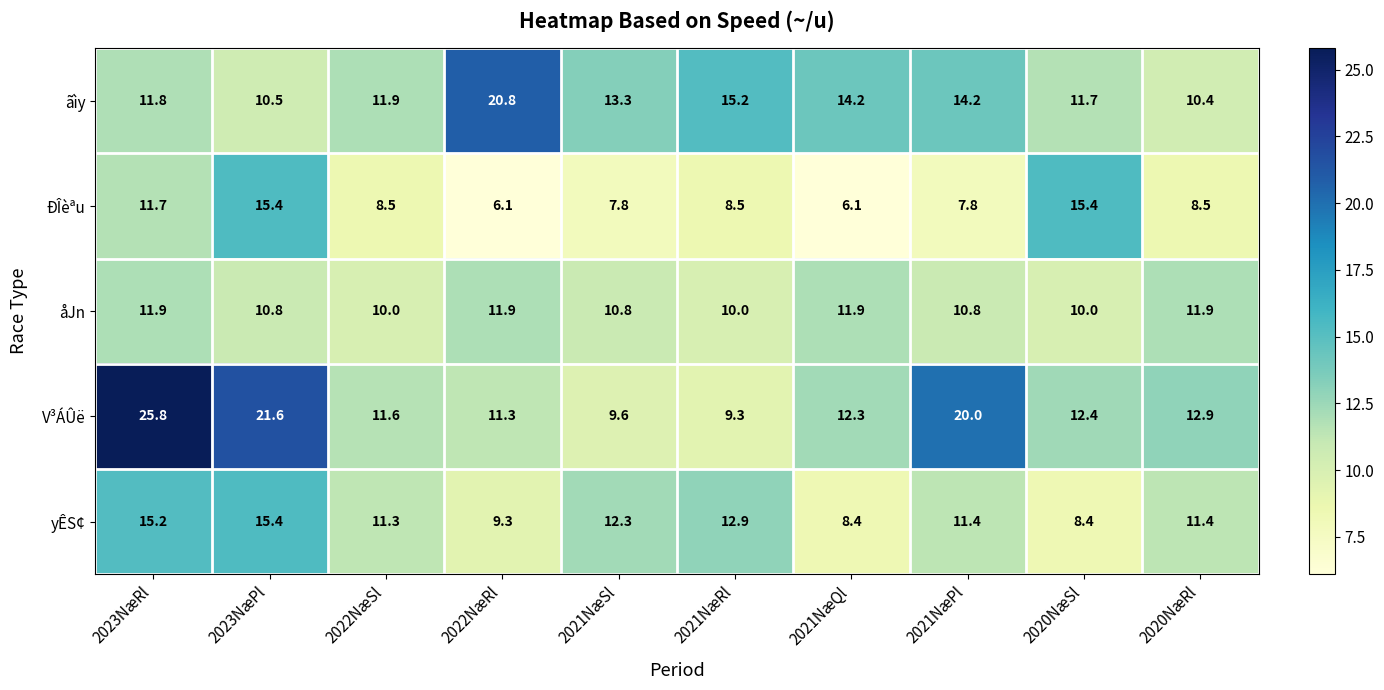

What value does the åJn series have at 2022NæSl?

10.0